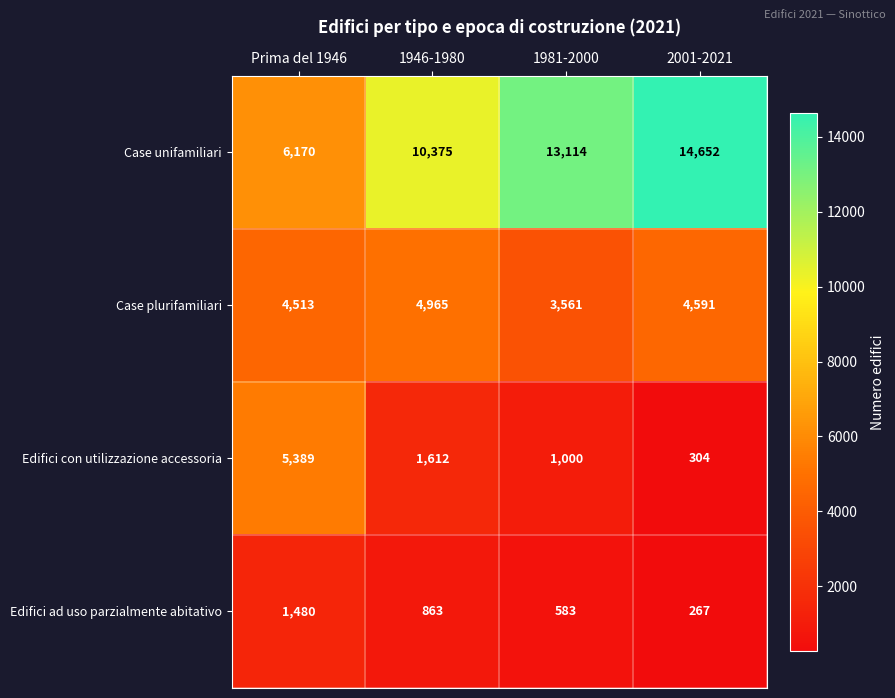

Which series has the largest total across all categories?

Case unifamiliari